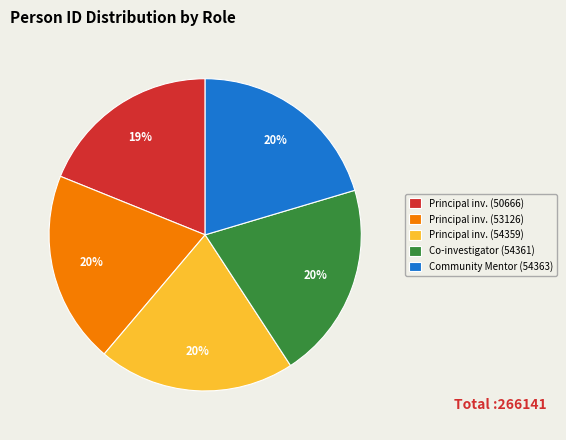

To the nearest percent, what is the average slice percentage?

20%